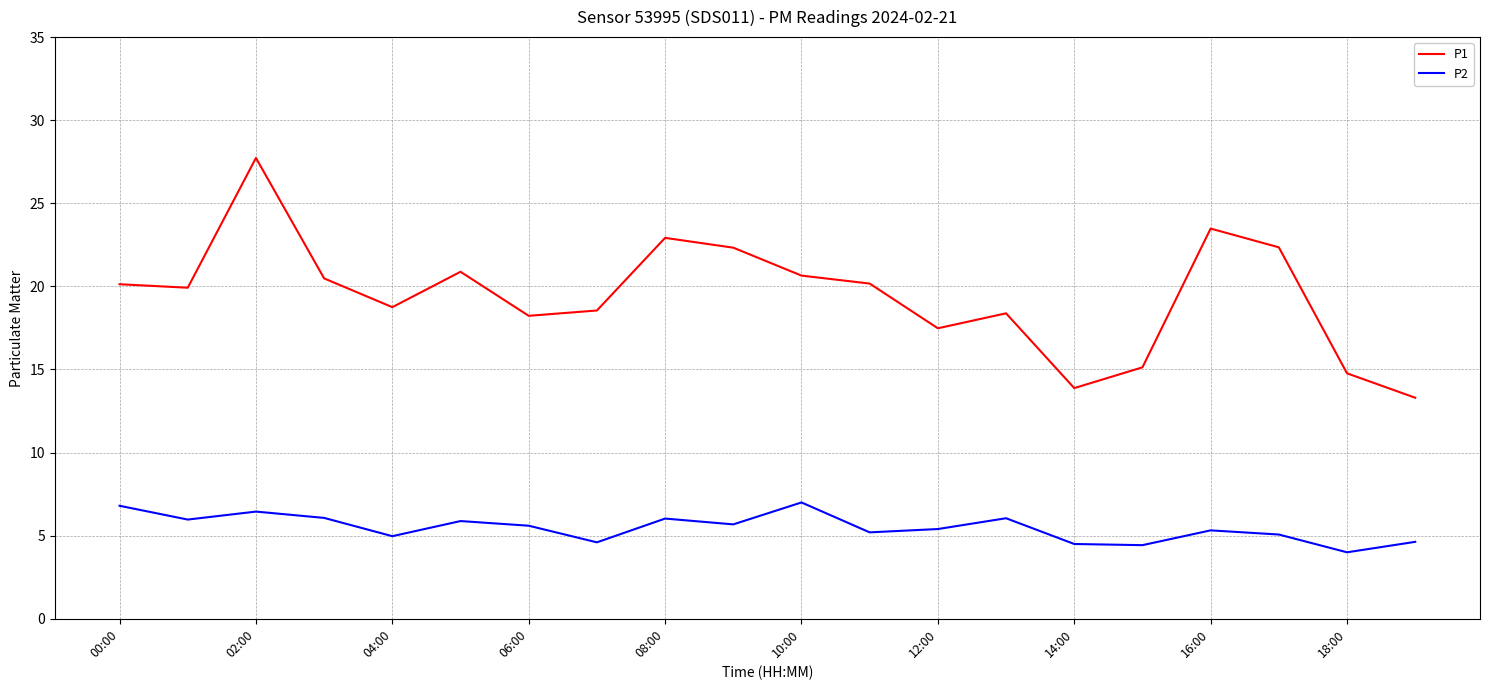

What is the highest value of the P2 series?

7.0